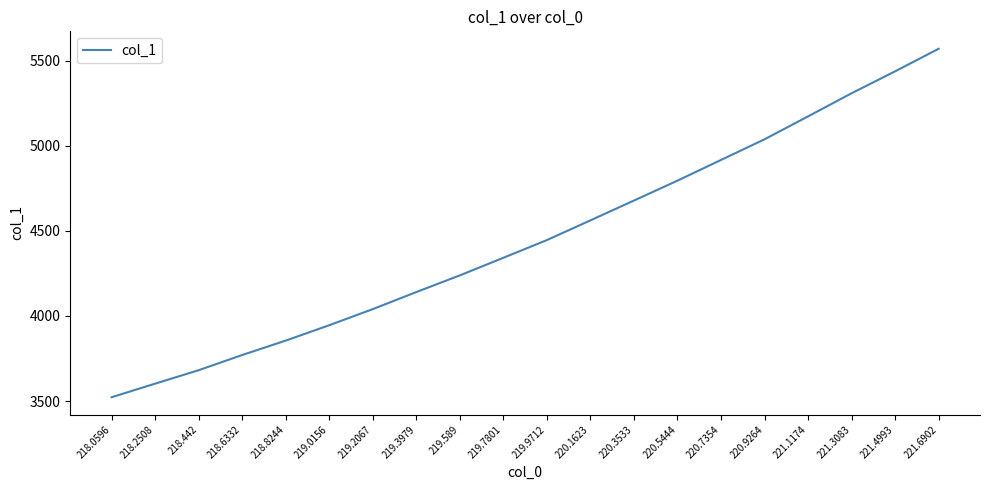

Read the value at 220.7354.

4916.4